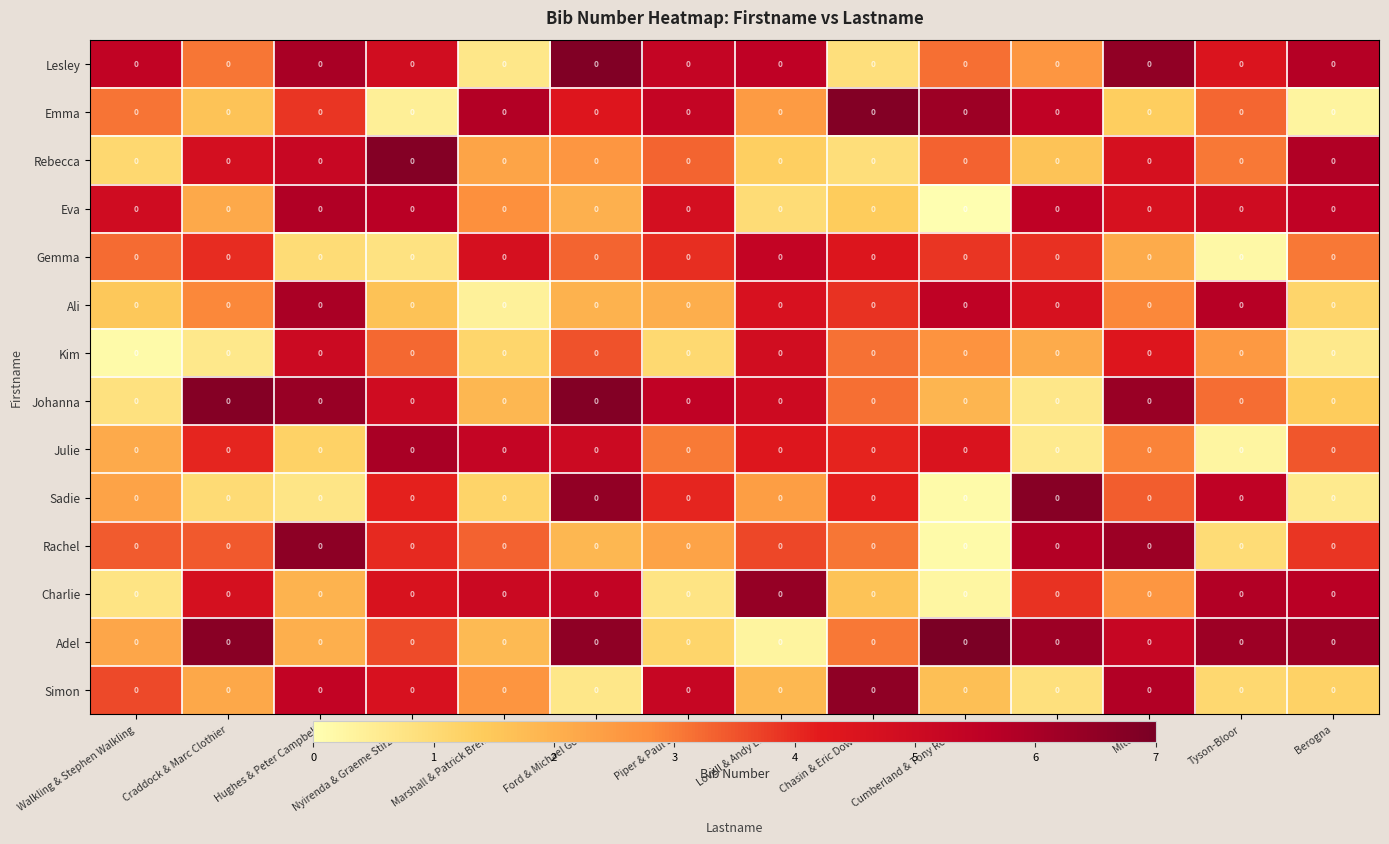

The Kim series shows 3.6 at Clay. True or false?

False